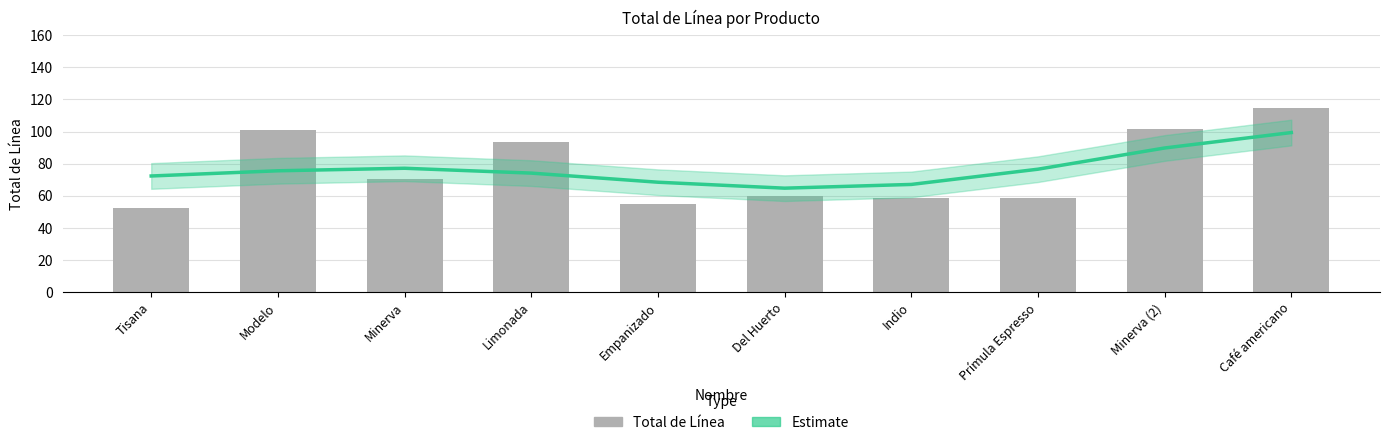

What is the difference between the highest and lowest values at Modelo?

25.1